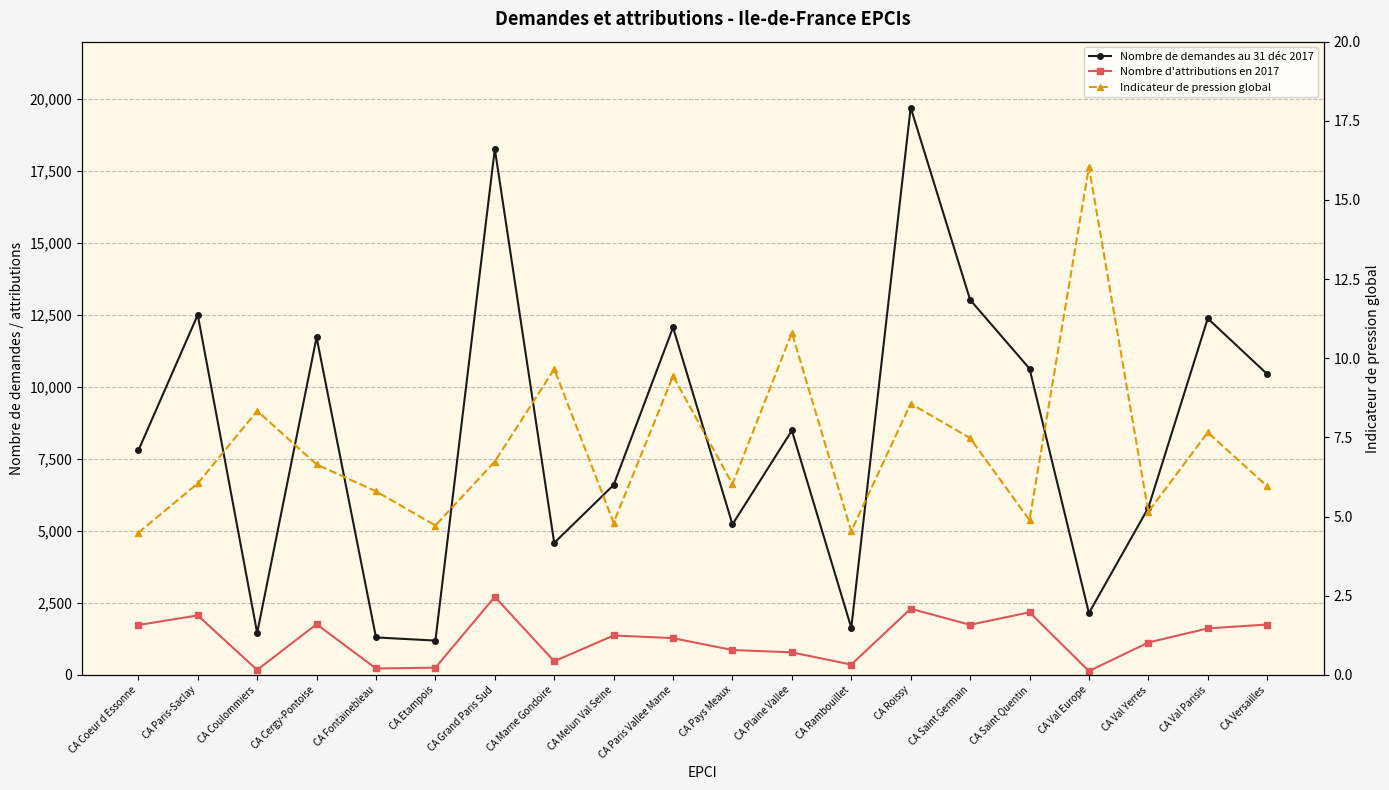

Which series has the largest total across all categories?

Nombre de demandes au 31 déc 2017